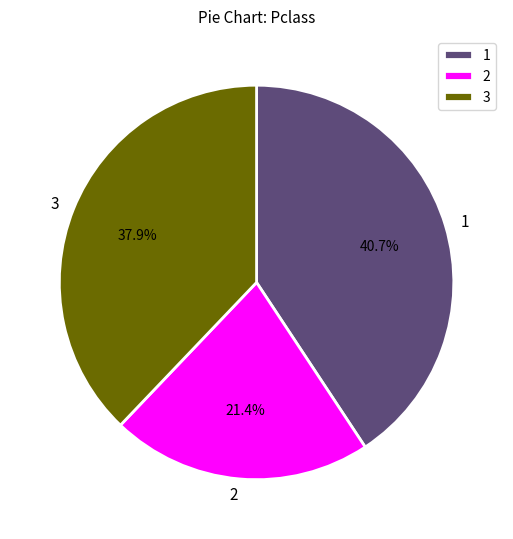

Count the number of slices in the pie.

3